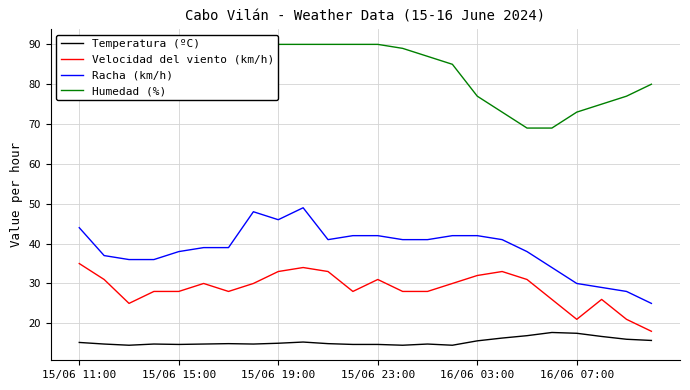

True or false: Temperatura (ºC) and Velocidad del viento (km/h) intersect in this chart.

False